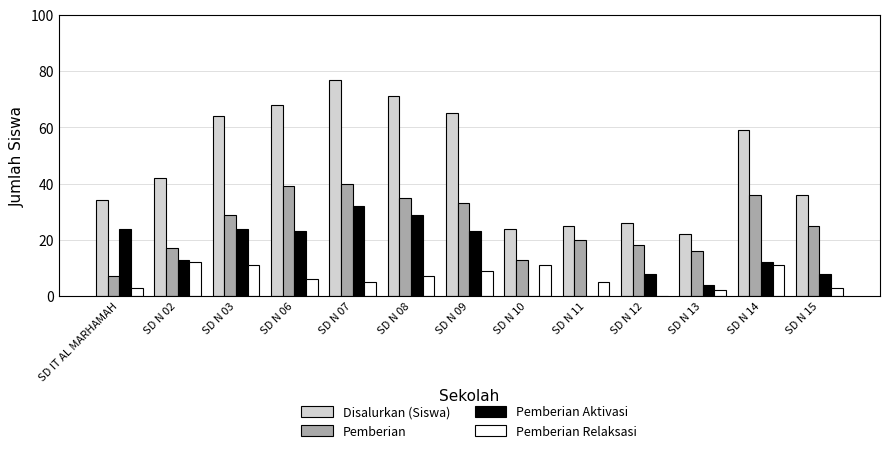

What is the greatest value displayed?

77